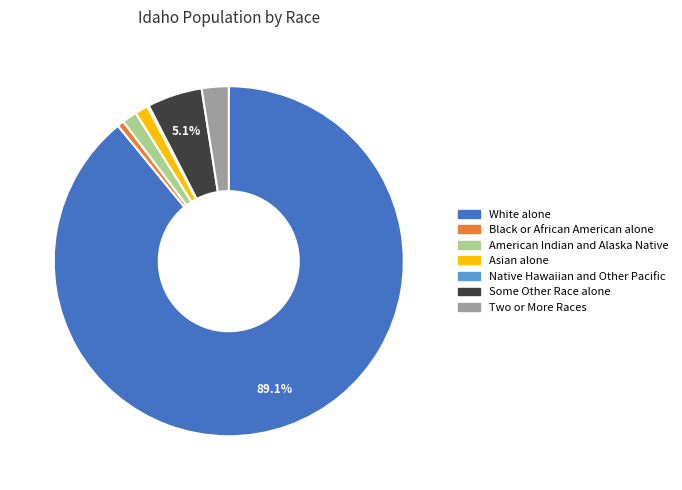

To the nearest percent, what portion does White alone represent?

89%